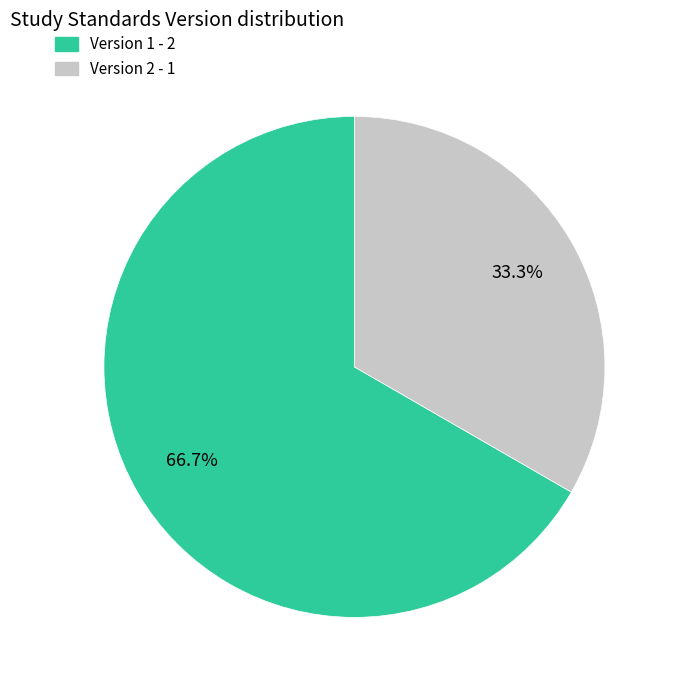

Is there a majority slice in this chart?

Yes